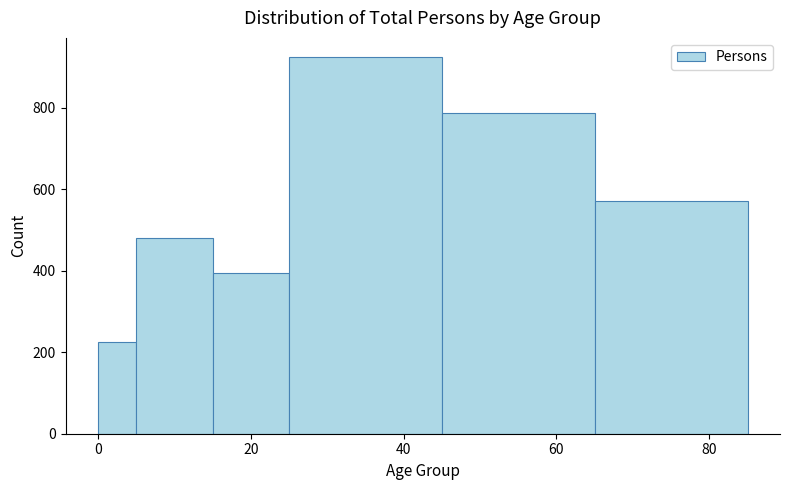

Around what value on the x-axis is the tallest bar? Give the approximate position of its centre, as read against the axis.

36